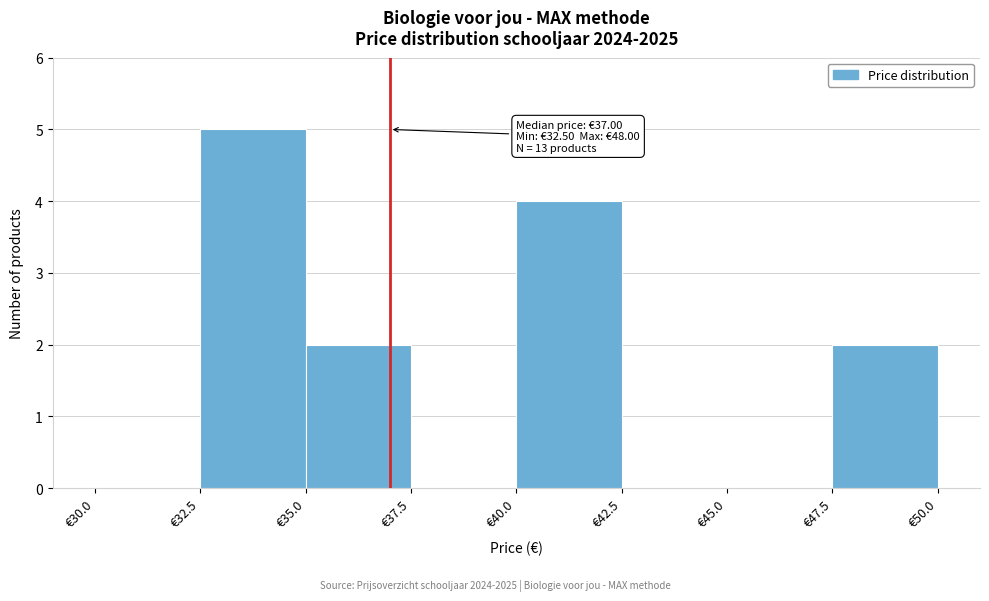

Which range on the x-axis has the tallest bar?

32.5 to 35.0